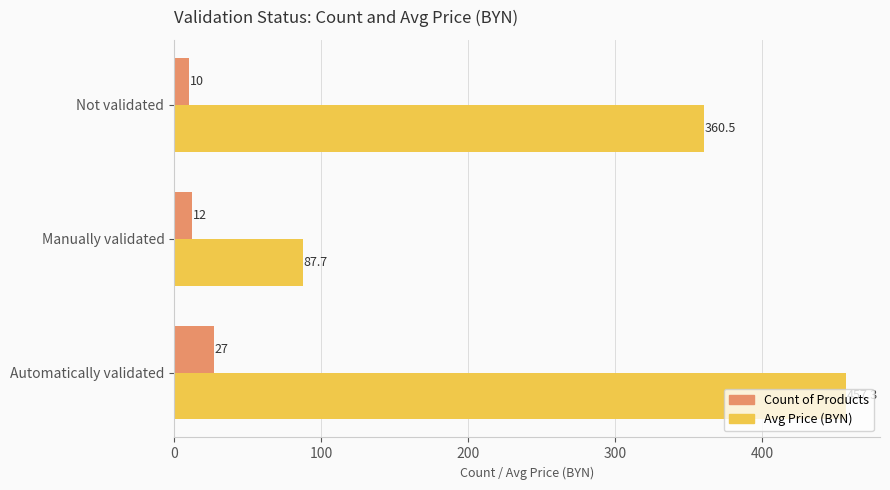

At which category does the chart reach its peak across all series?

Automatically validated